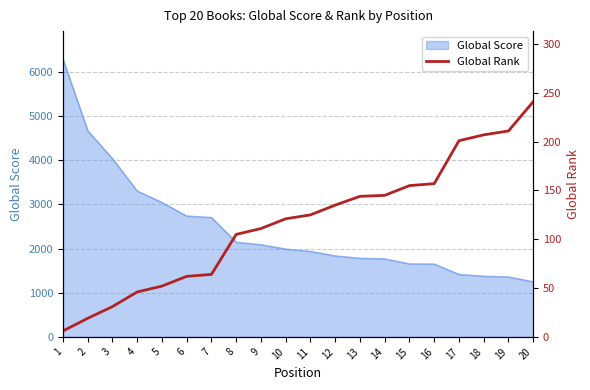

Reading left to right, what are all the values shown in this chart?

1=6	2=19	3=31	4=46	5=52	6=62	7=64	8=105	9=111	10=121	11=125	12=135	13=144	14=145	15=155	16=157	17=201	18=207	19=211	20=241